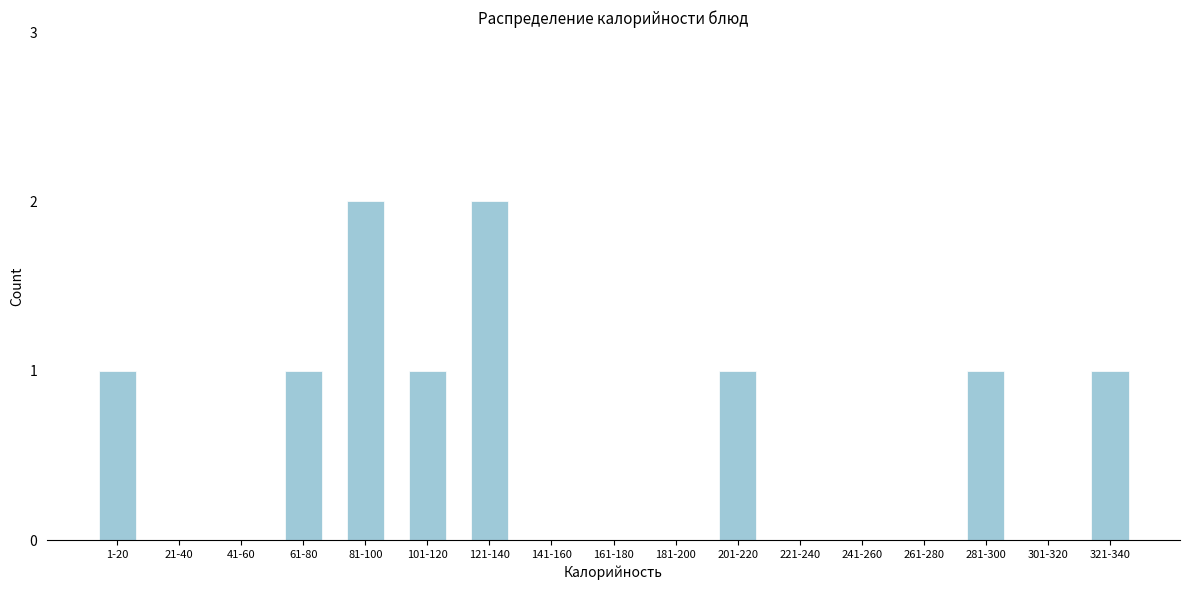

Reading right to left, list all the values displayed in this chart.

321-340=1	301-320=0	281-300=1	261-280=0	241-260=0	221-240=0	201-220=1	181-200=0	161-180=0	141-160=0	121-140=2	101-120=1	81-100=2	61-80=1	41-60=0	21-40=0	1-20=1